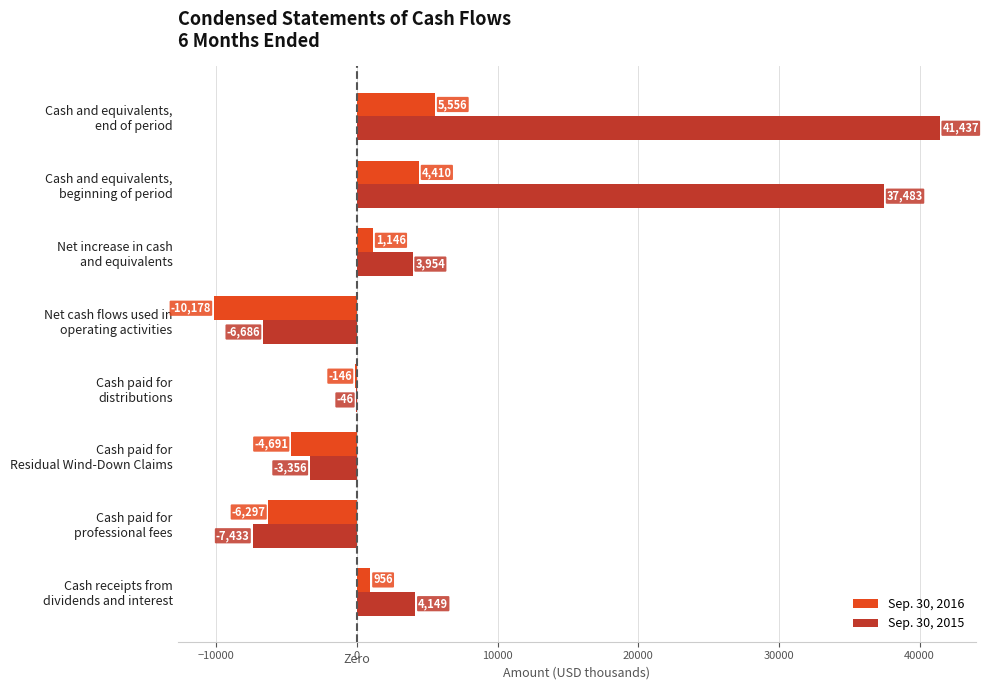

What is the greatest value displayed?

41437